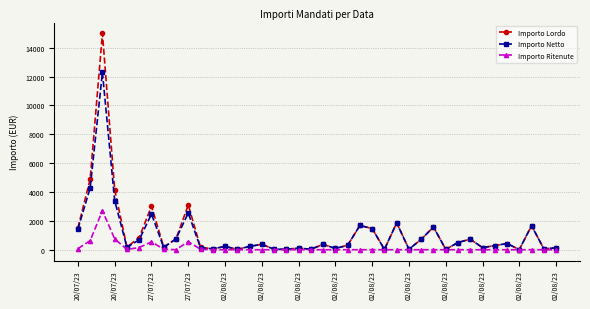

Which series has the largest range (max minus min)?

Importo Lordo